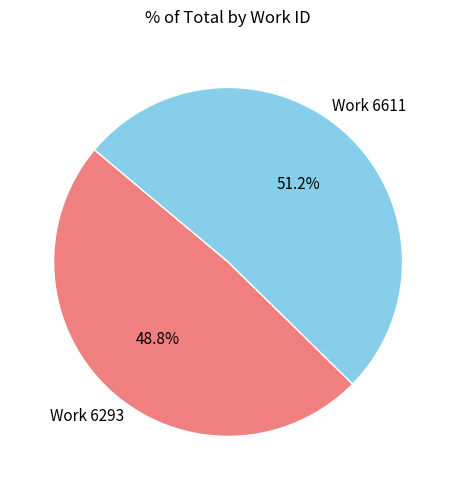

To the nearest percent, what is the average slice percentage?

50%